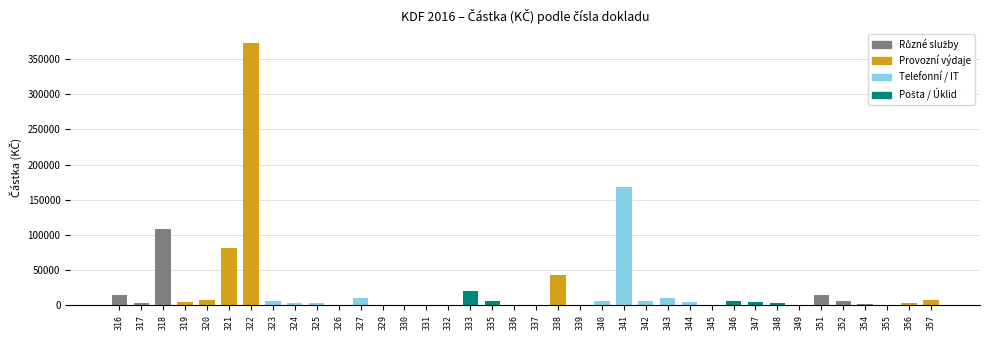

What is the maximum value shown in the chart?

373200.0